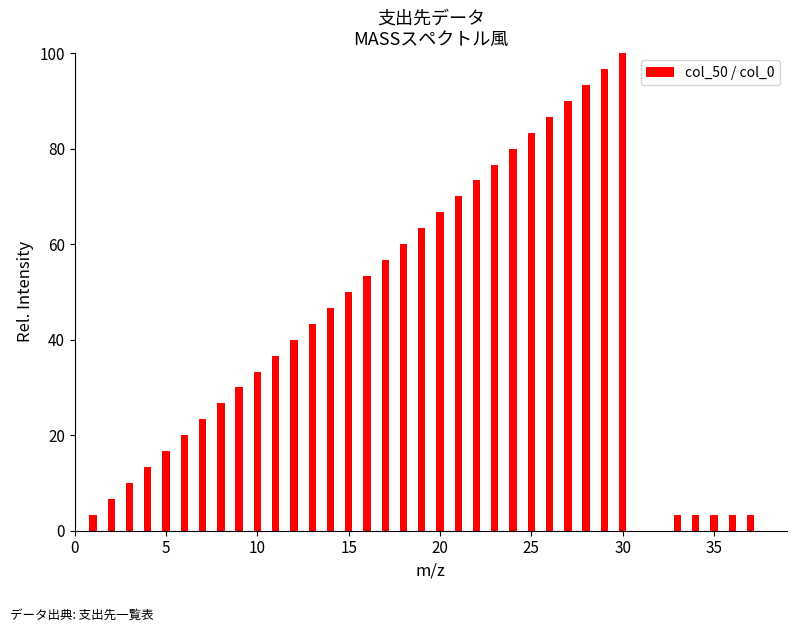

What is the greatest value displayed?

100.0